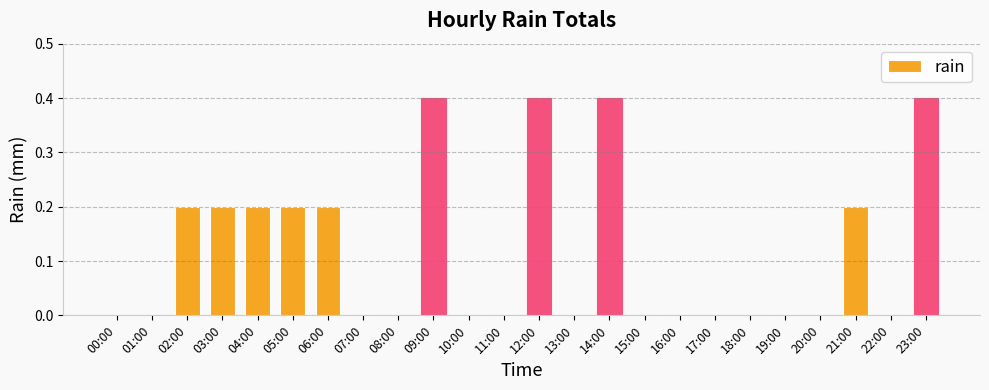

What is the greatest value displayed?

0.4